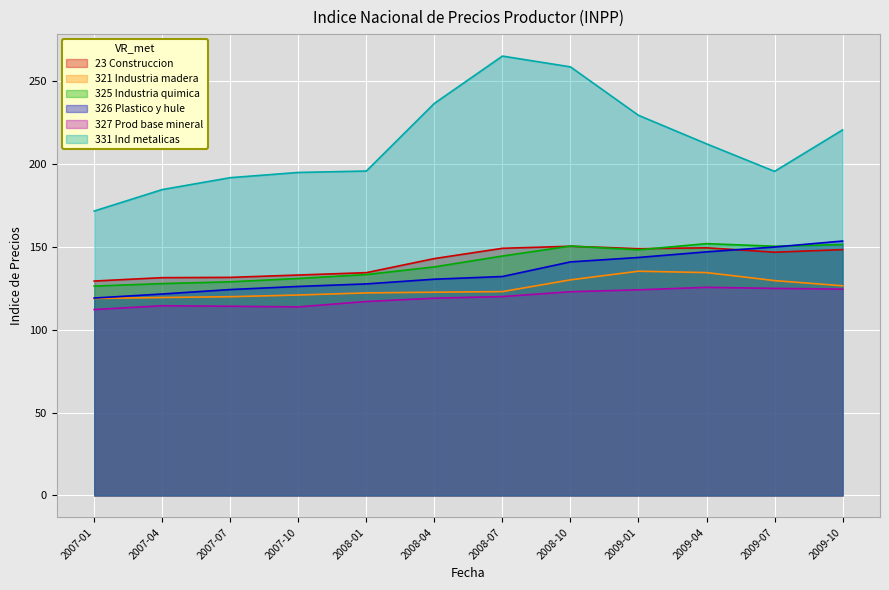

At which category does 23 Construccion reach its first local valley?

2009-01